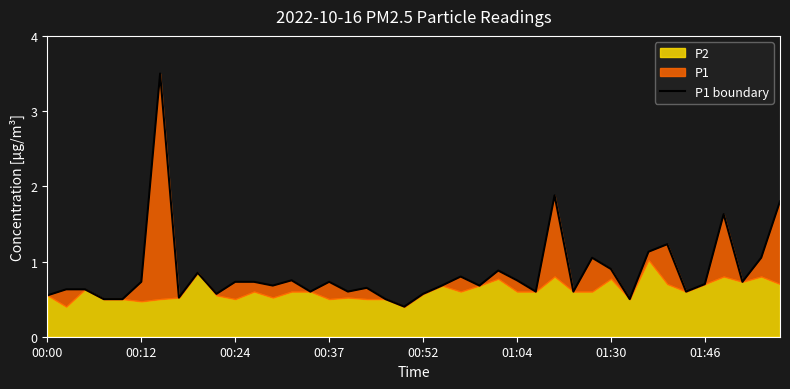

Read the value at 00:24.

0.7